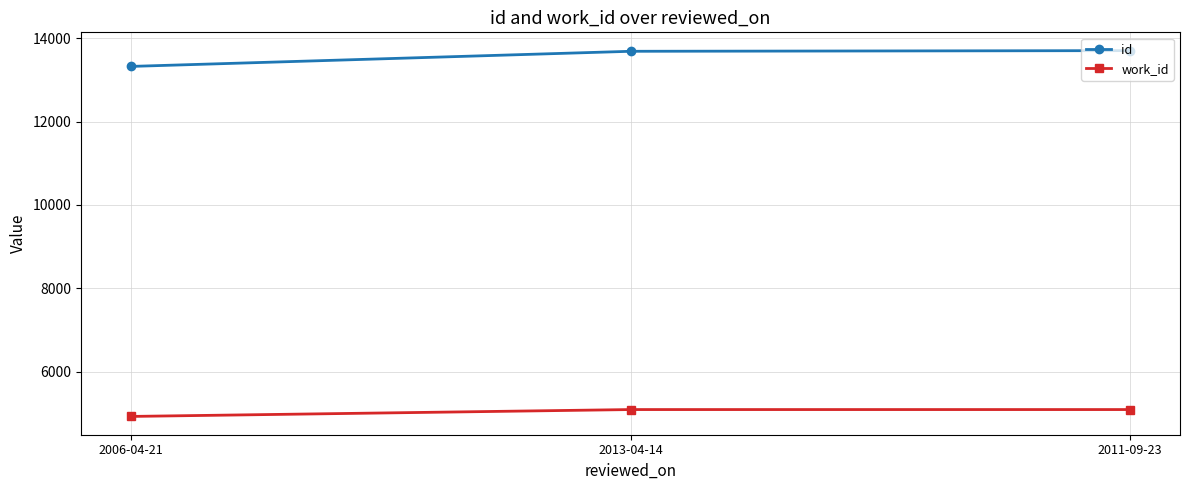

What is the sum of all work_id values?

15099